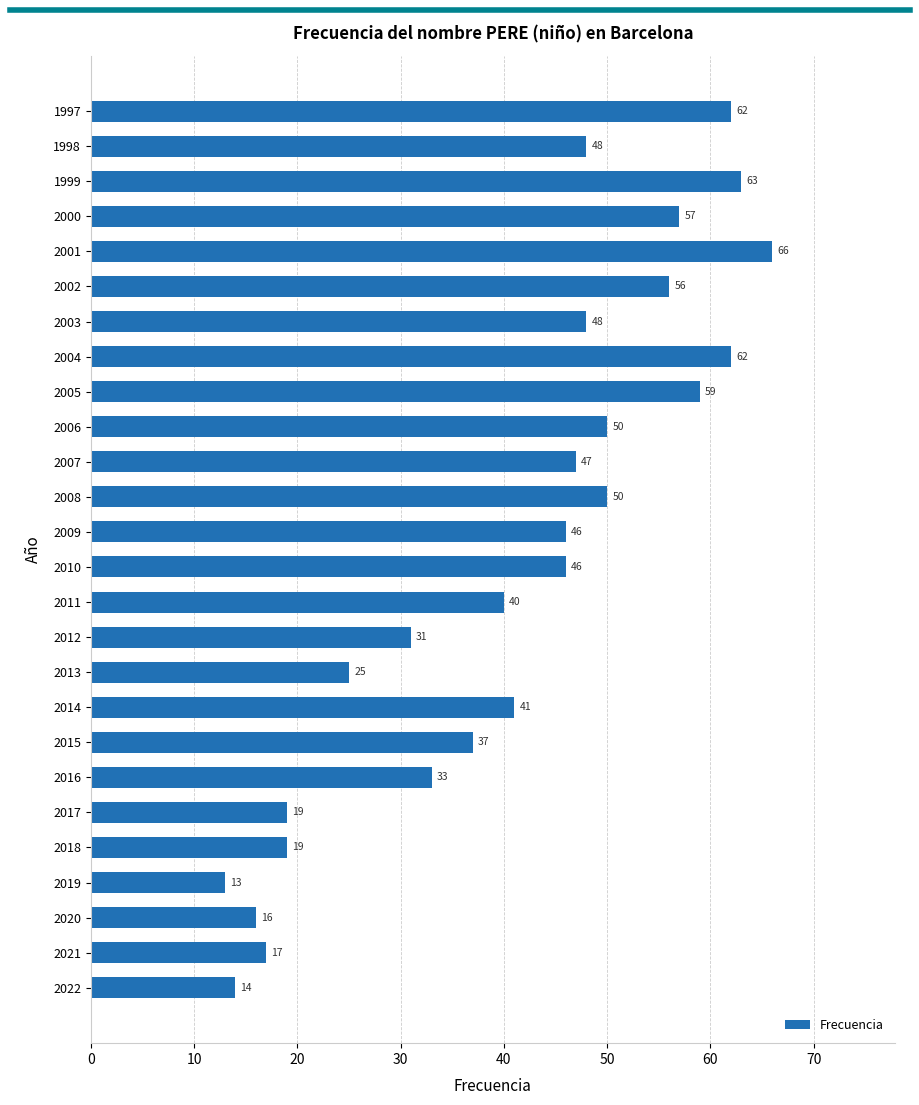

Does the chart contain any negative values?

No